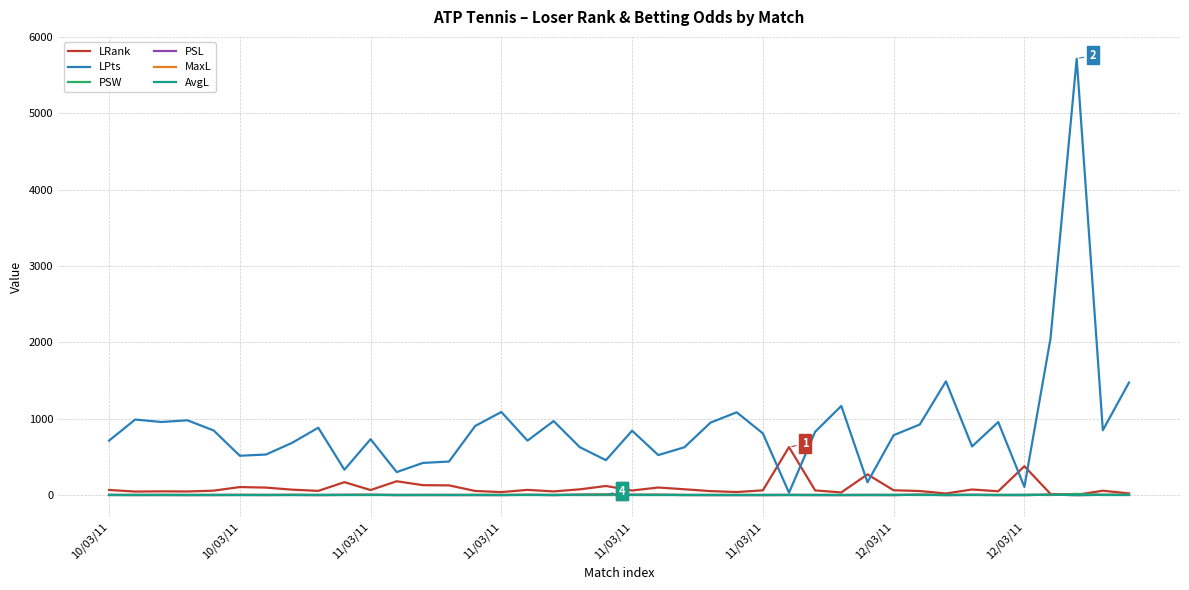

Which series ends up on top after the final intersection of PSL and AvgL?

PSL